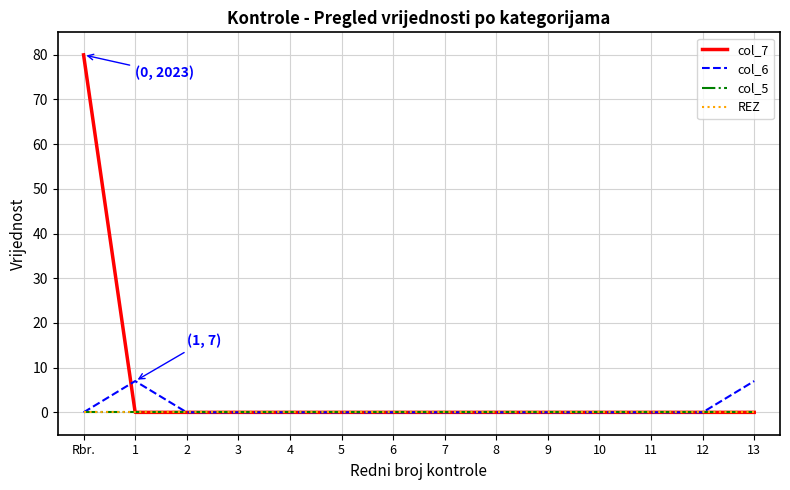

Is this an area chart (filled region under the line)?

No